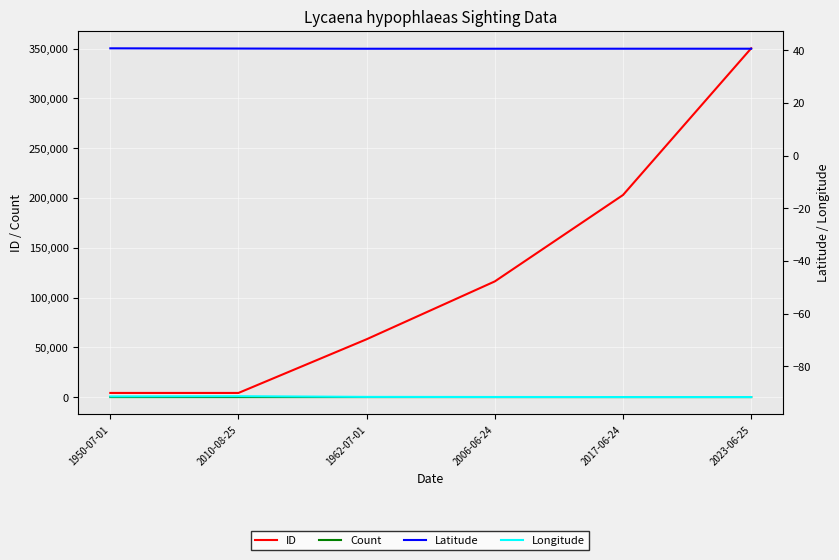

What value does the ID series have at 2017-06-24?

202955.0